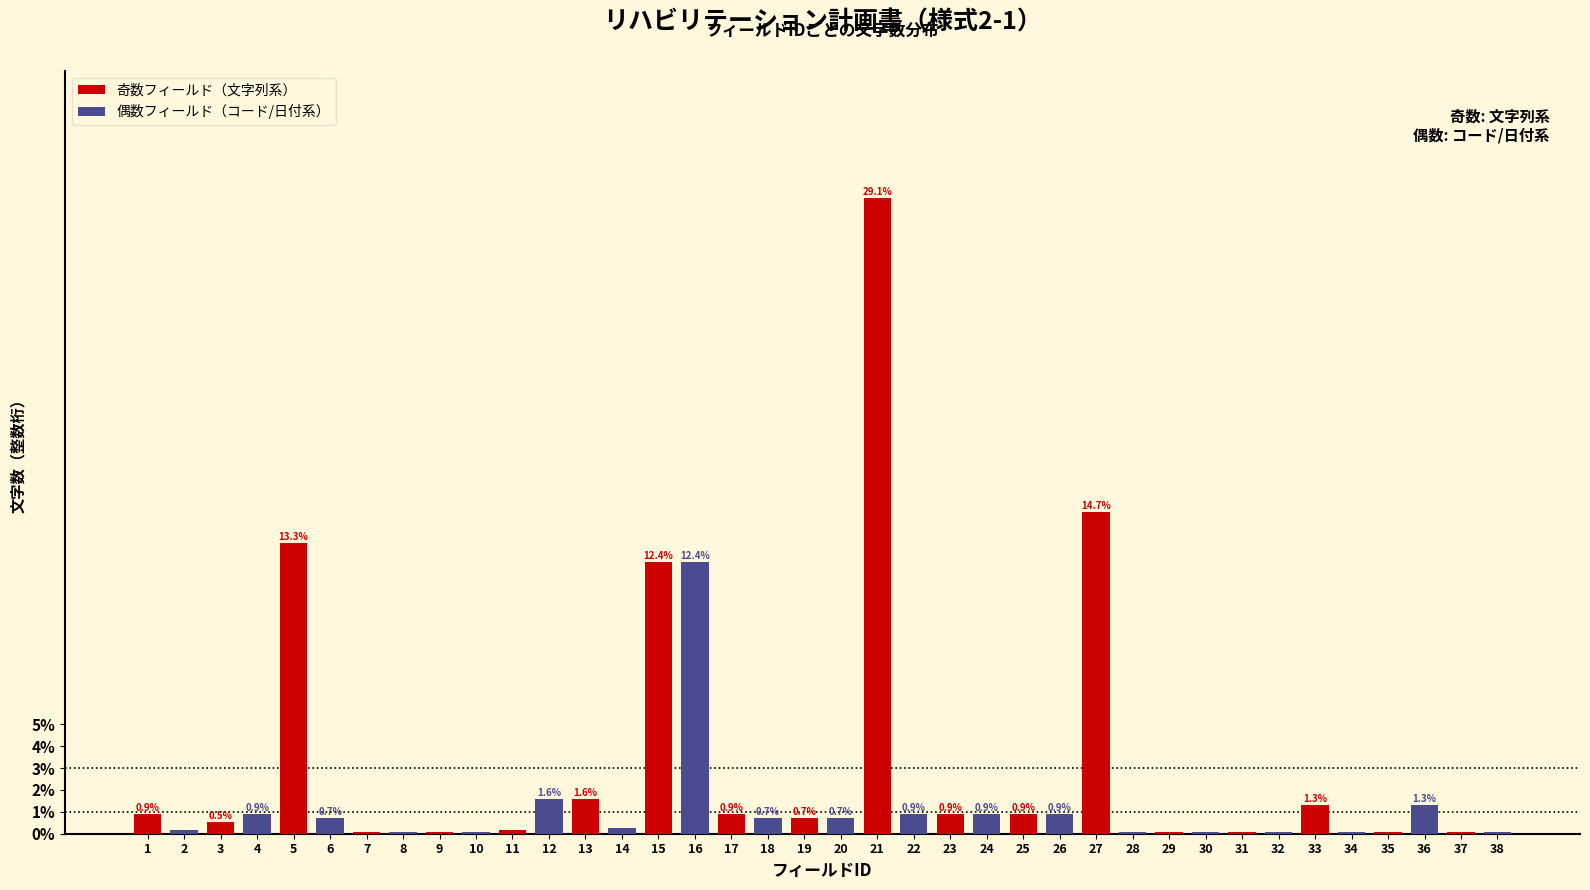

Which category has the highest value across all series?

21